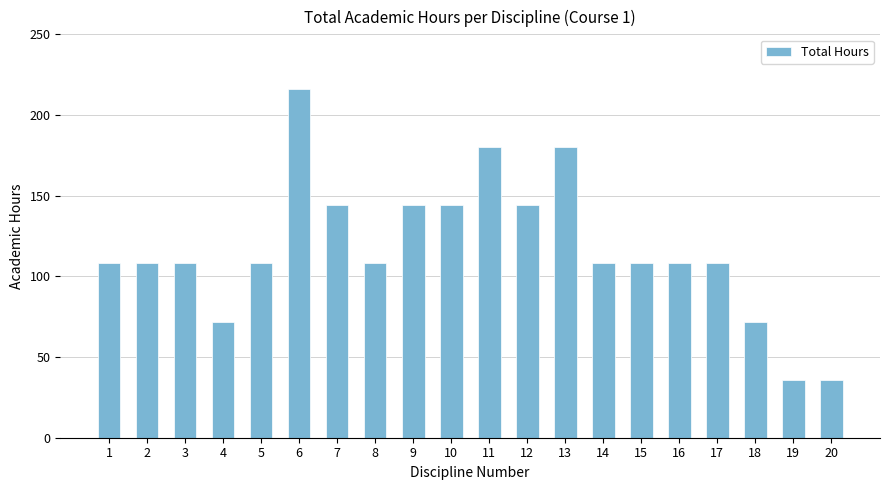

What is the smallest value displayed?

36